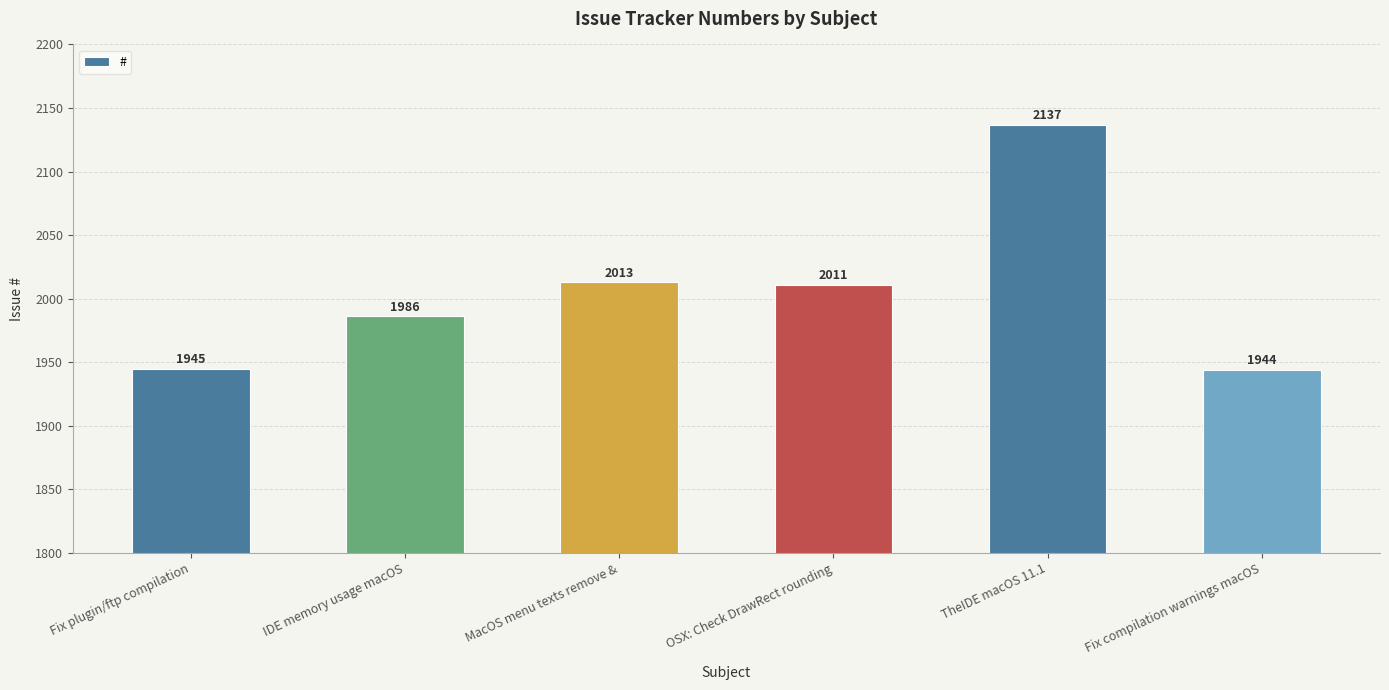

What is the difference between the second highest and minimum values?

69